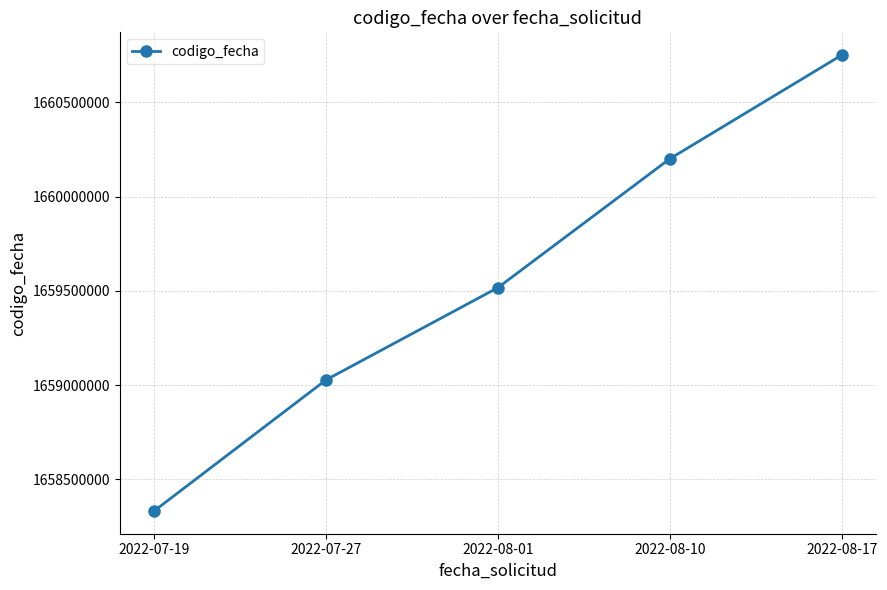

What position from the right is 2022-08-17?

1